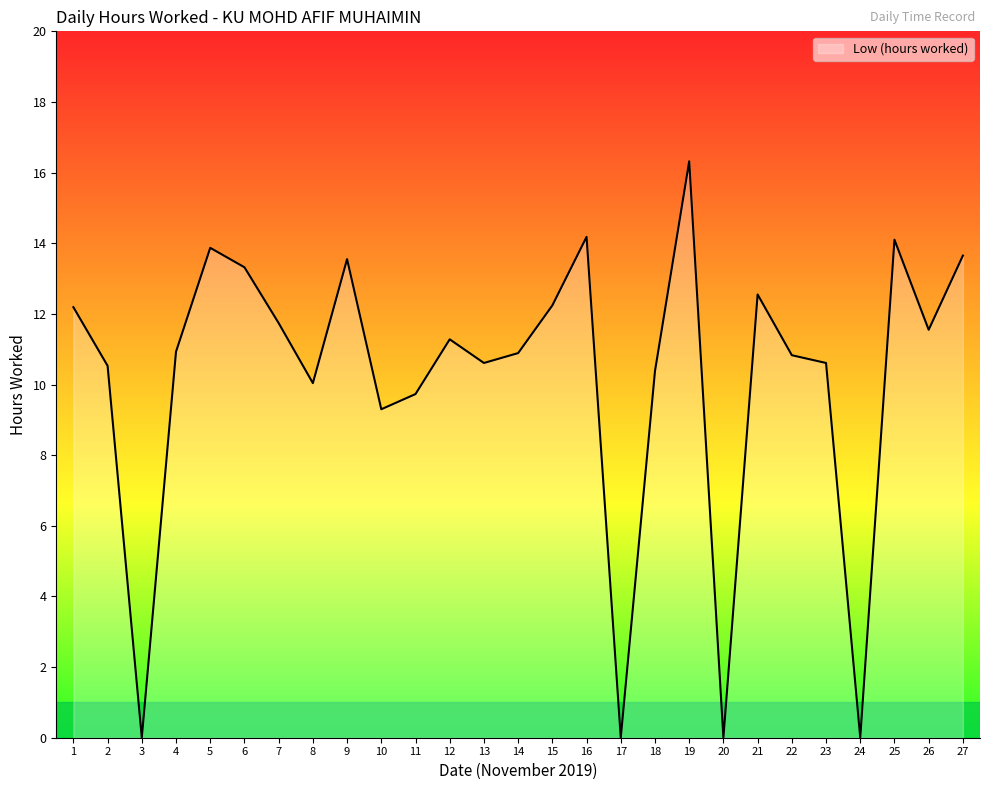

The value at 19 is 28.0. True or false?

False